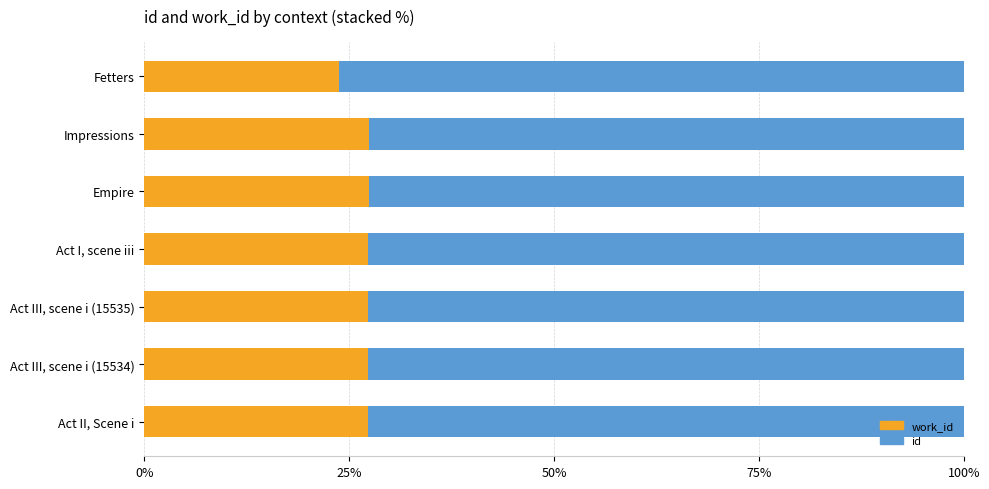

What is the total value across all series at Act I, scene iii?

100.0